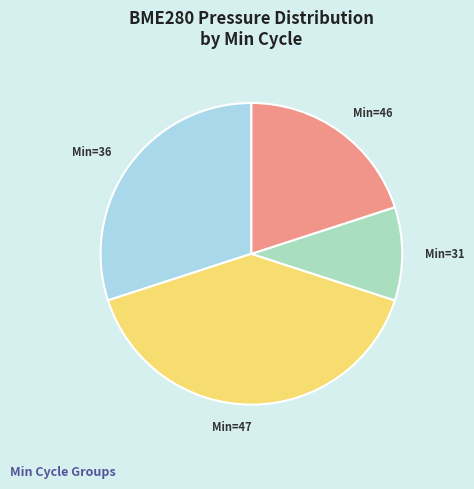

Is Min=46 the majority of the pie?

No